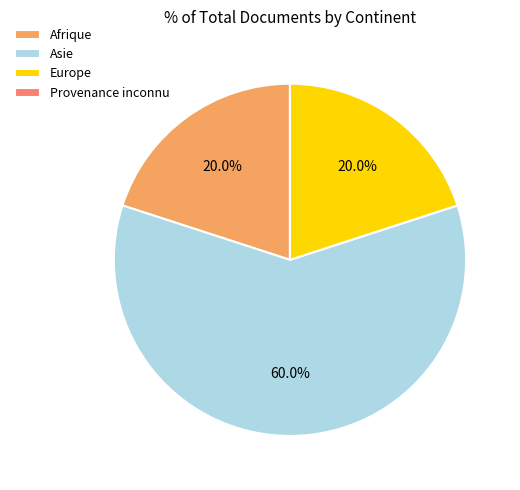

Is Afrique the majority of the pie?

No